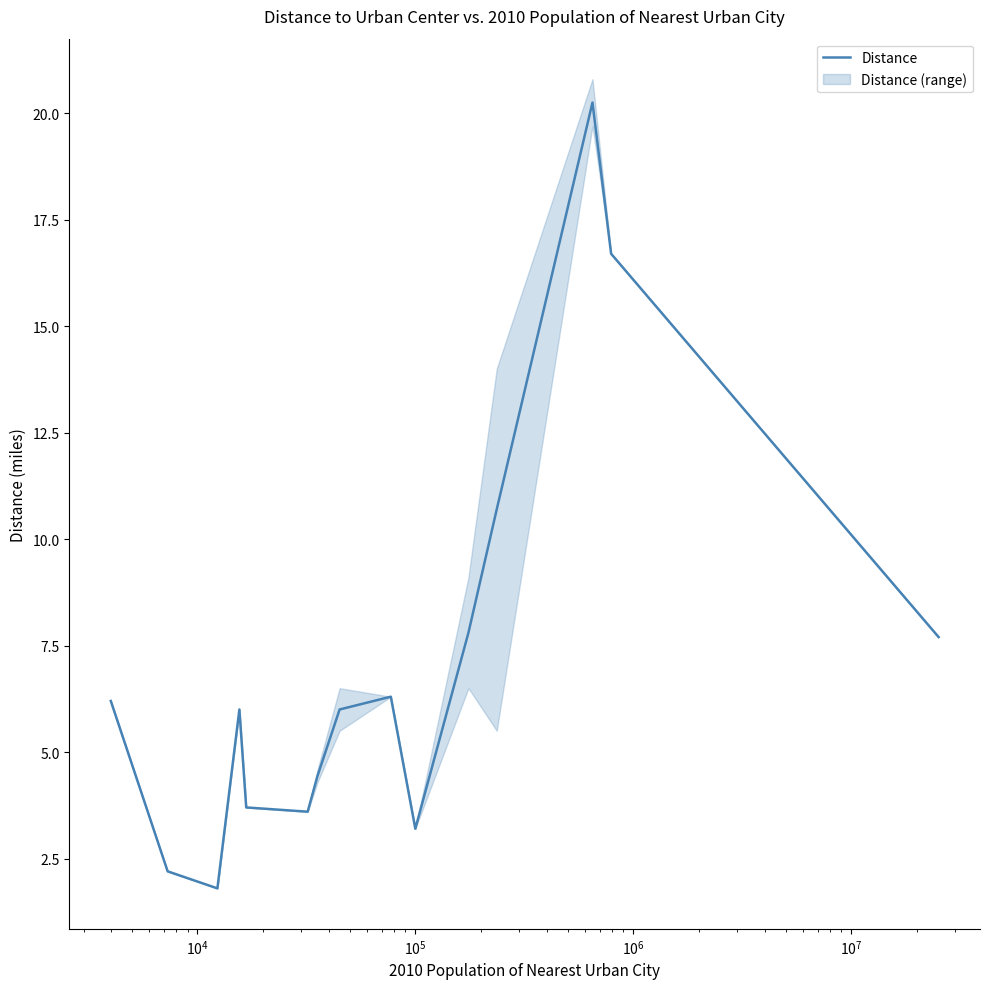

How many lines are shown in the chart?

1